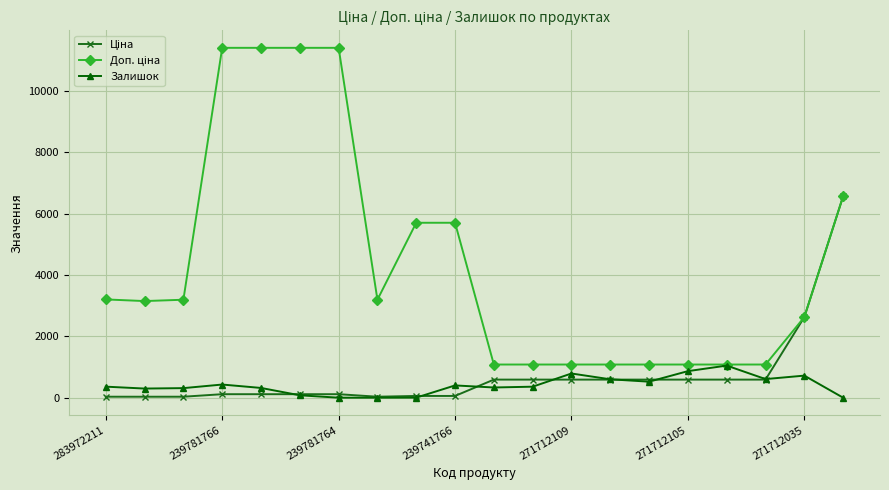

At how many categories does at least one series exceed 9708?

4